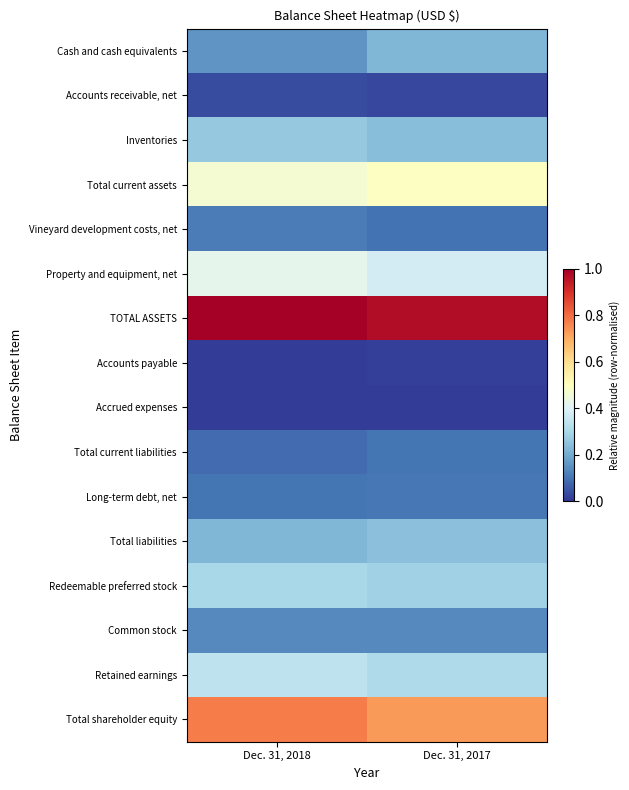

Between Dec. 31, 2018 and Dec. 31, 2017, which is larger?

Dec. 31, 2017